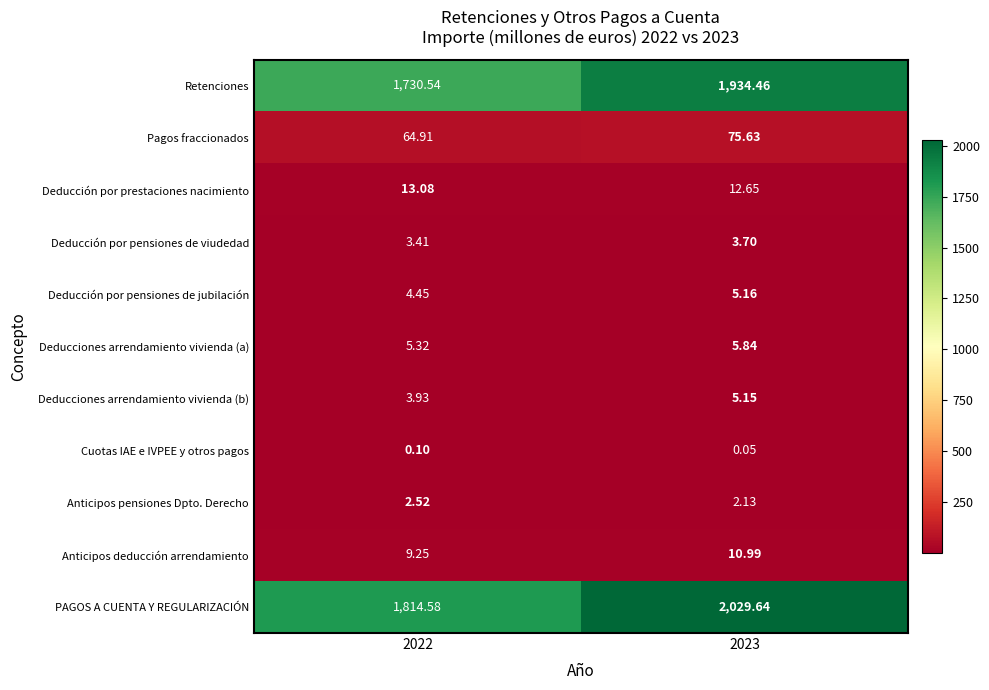

Rank the series at 2022 from lowest to highest value.

Cuotas IAE e IVPEE y otros pagos, Anticipos pensiones Dpto. Derecho, Deducción por pensiones de viudedad, Deducciones arrendamiento vivienda (b), Deducción por pensiones de jubilación, Deducciones arrendamiento vivienda (a), Anticipos deducción arrendamiento, Deducción por prestaciones nacimiento, Pagos fraccionados, Retenciones, PAGOS A CUENTA Y REGULARIZACIÓN